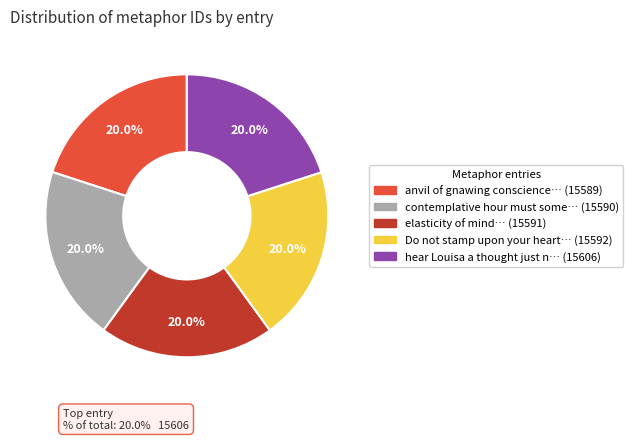

Is there any slice that represents more than half of the pie?

No